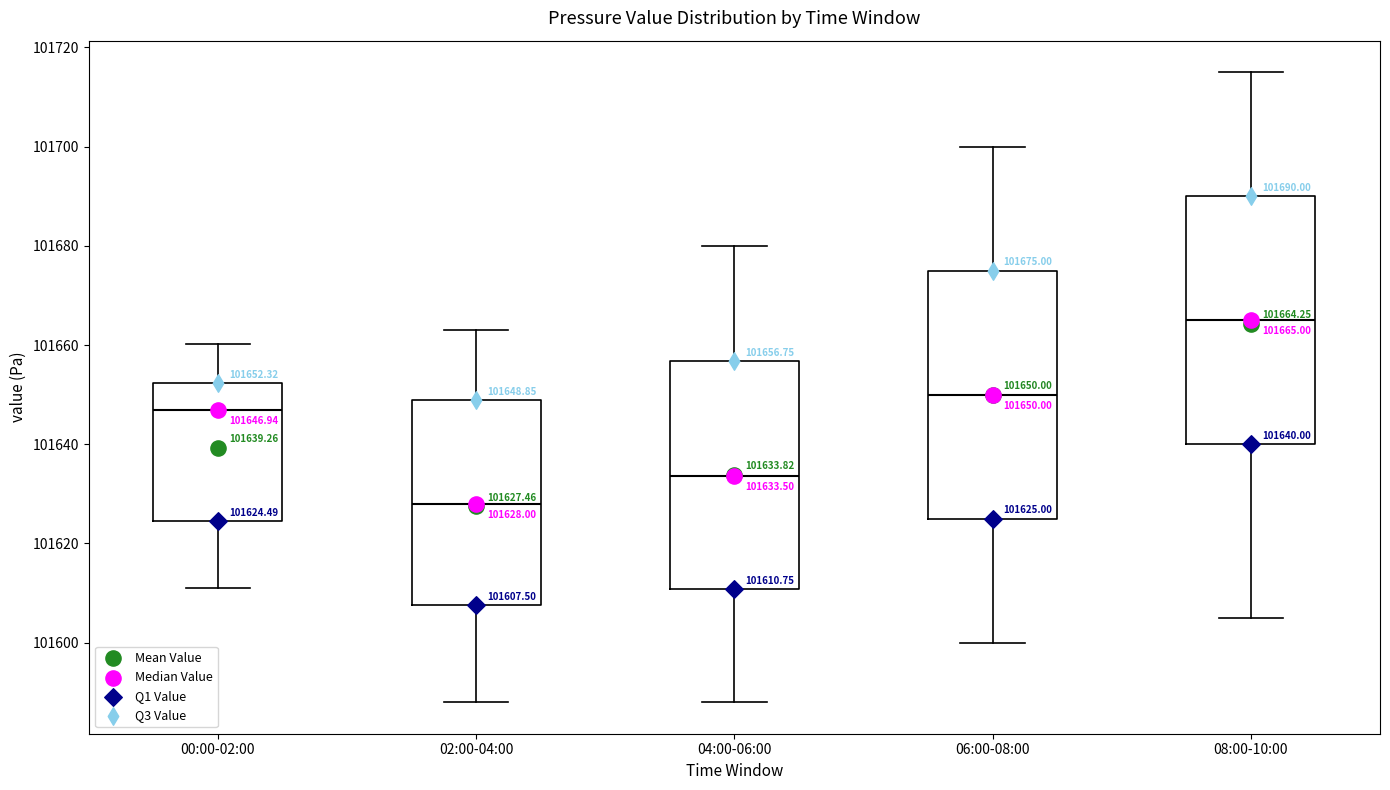

Which box's median line is the highest?

08:00-10:00